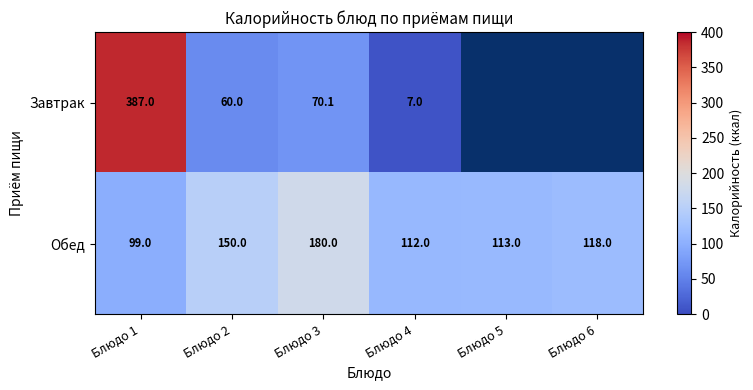

At how many categories does at least one series exceed 110?

6